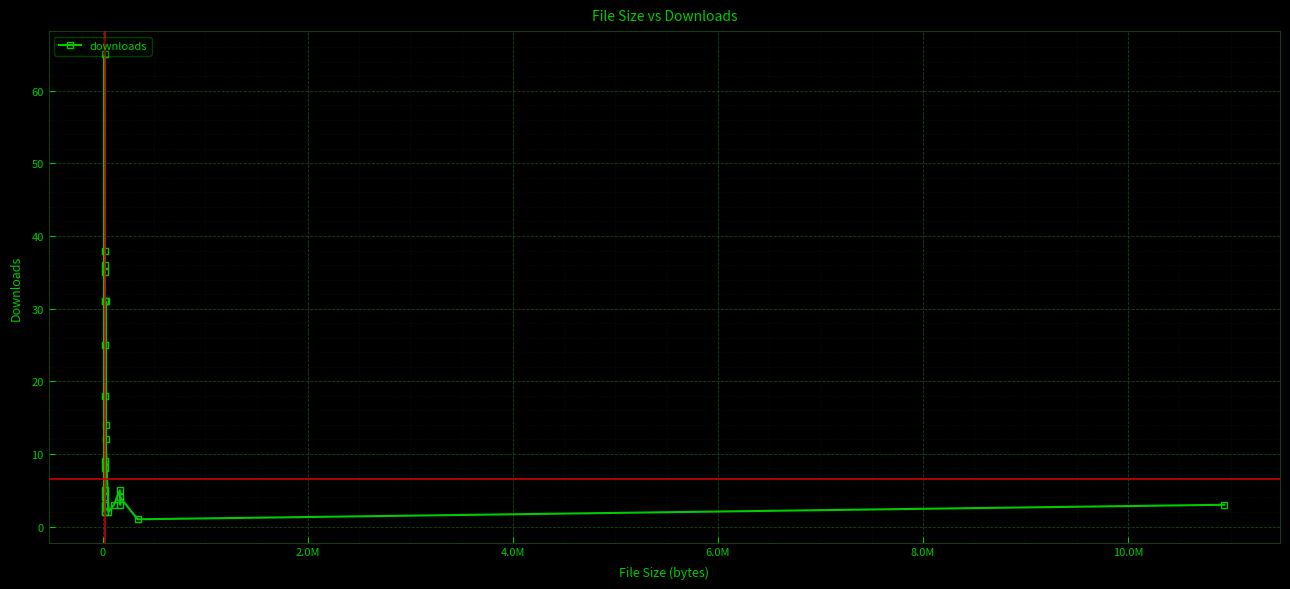

What is the minimum value shown in the chart?

1